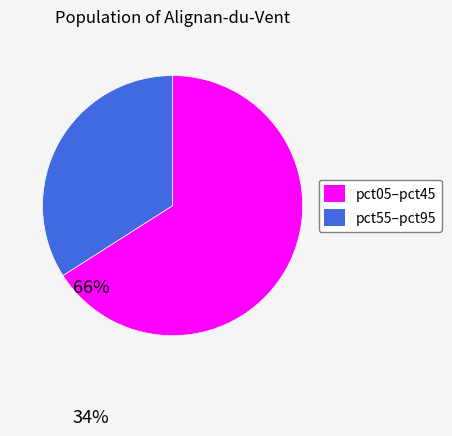

Is there any slice that represents more than half of the pie?

Yes